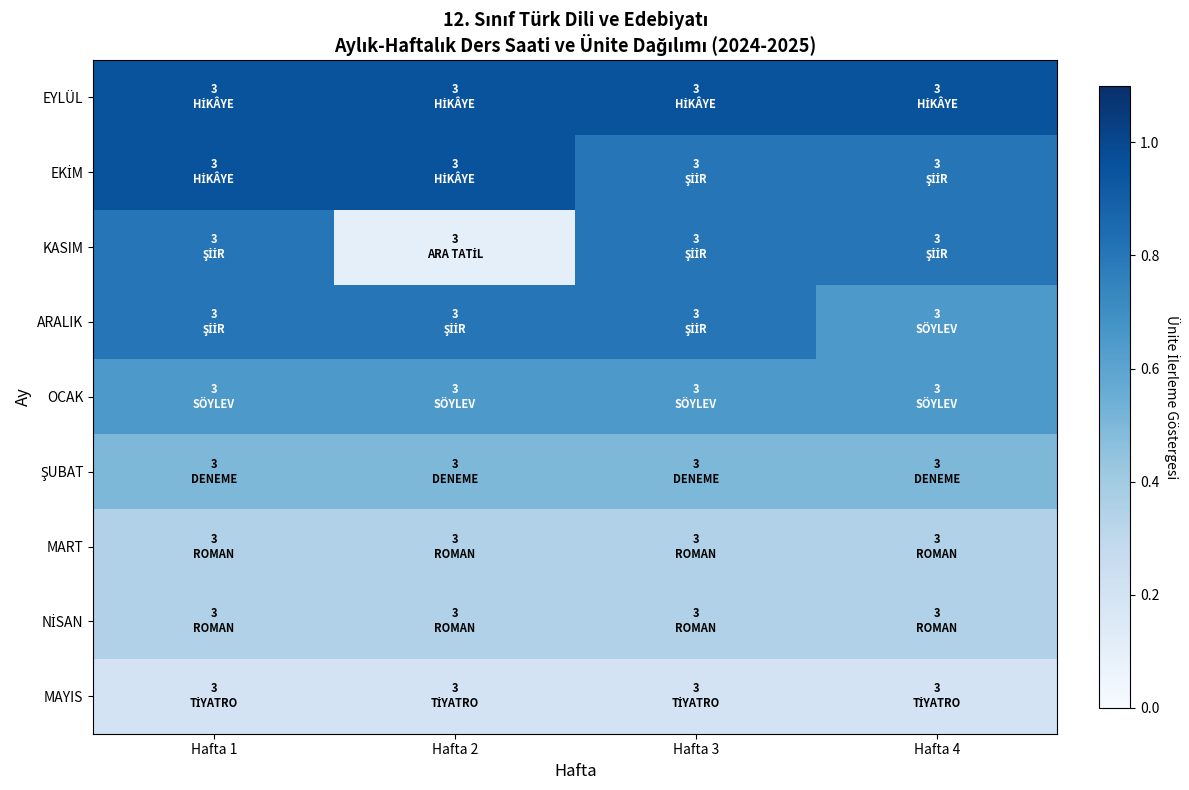

At how many categories does at least one series exceed 0?

4